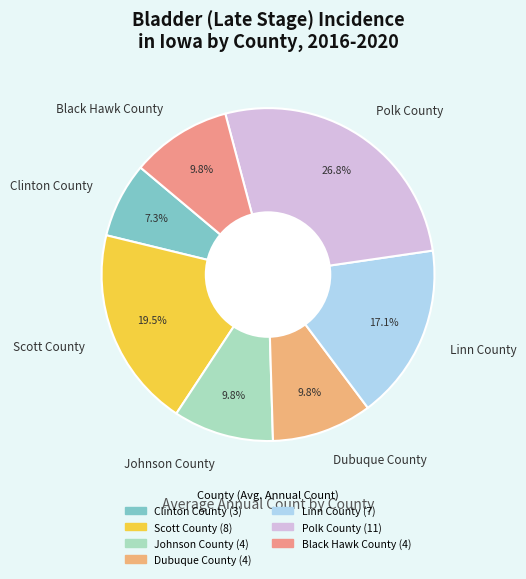

To the nearest percent, what is the combined percentage of Polk County and Dubuque County?

37%